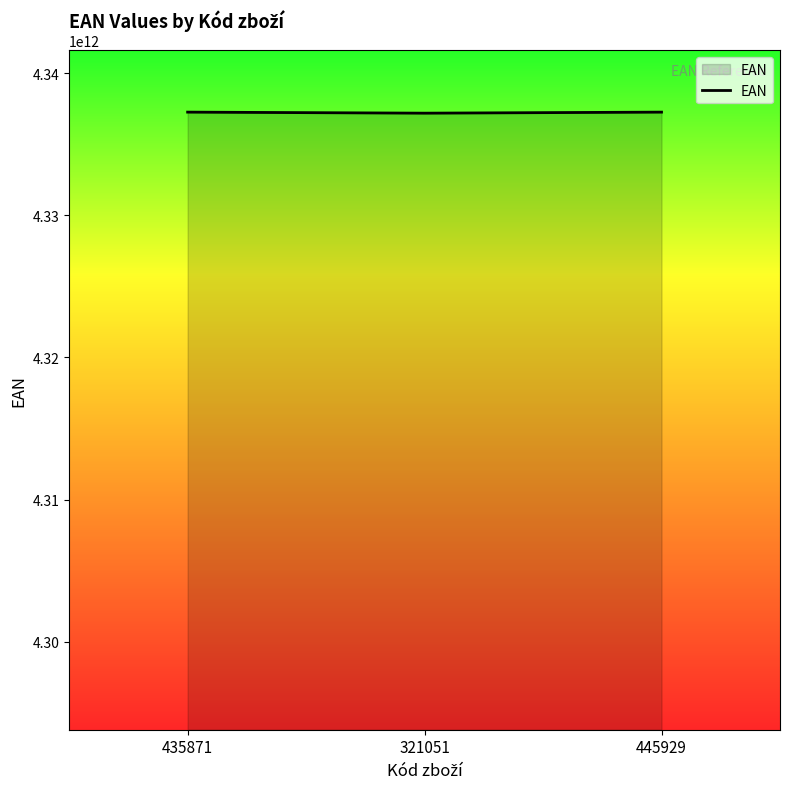

The value at 445929 is 4337255296794. True or false?

True